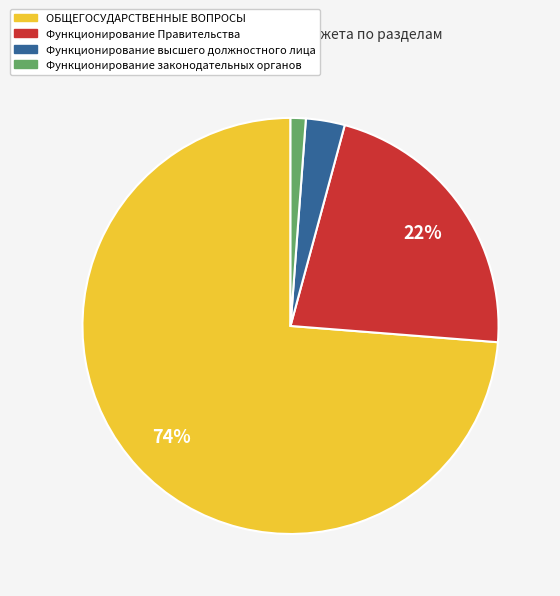

To the nearest percent, what is the difference between the largest and smallest slice percentages?

73%